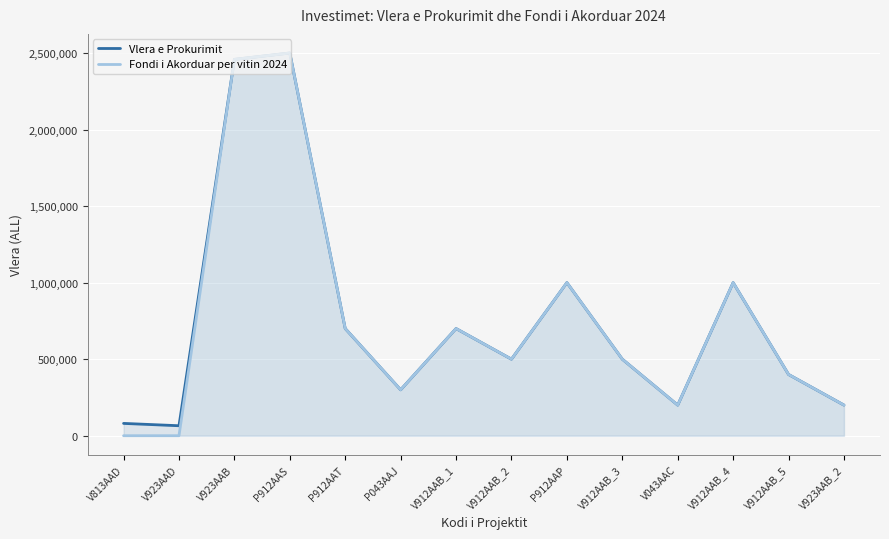

Reading left to right, extract all data points from this chart.

Vlera e Prokurimit: 80446	65172	2458362	2500000	700000	300000	700000	500000	1000000	500000	200000	1000000	400000	200000
Fondi i Akorduar per vitin 2024: 0	0	2458362	2500000	700000	300000	700000	500000	1000000	500000	200000	1000000	400000	200000